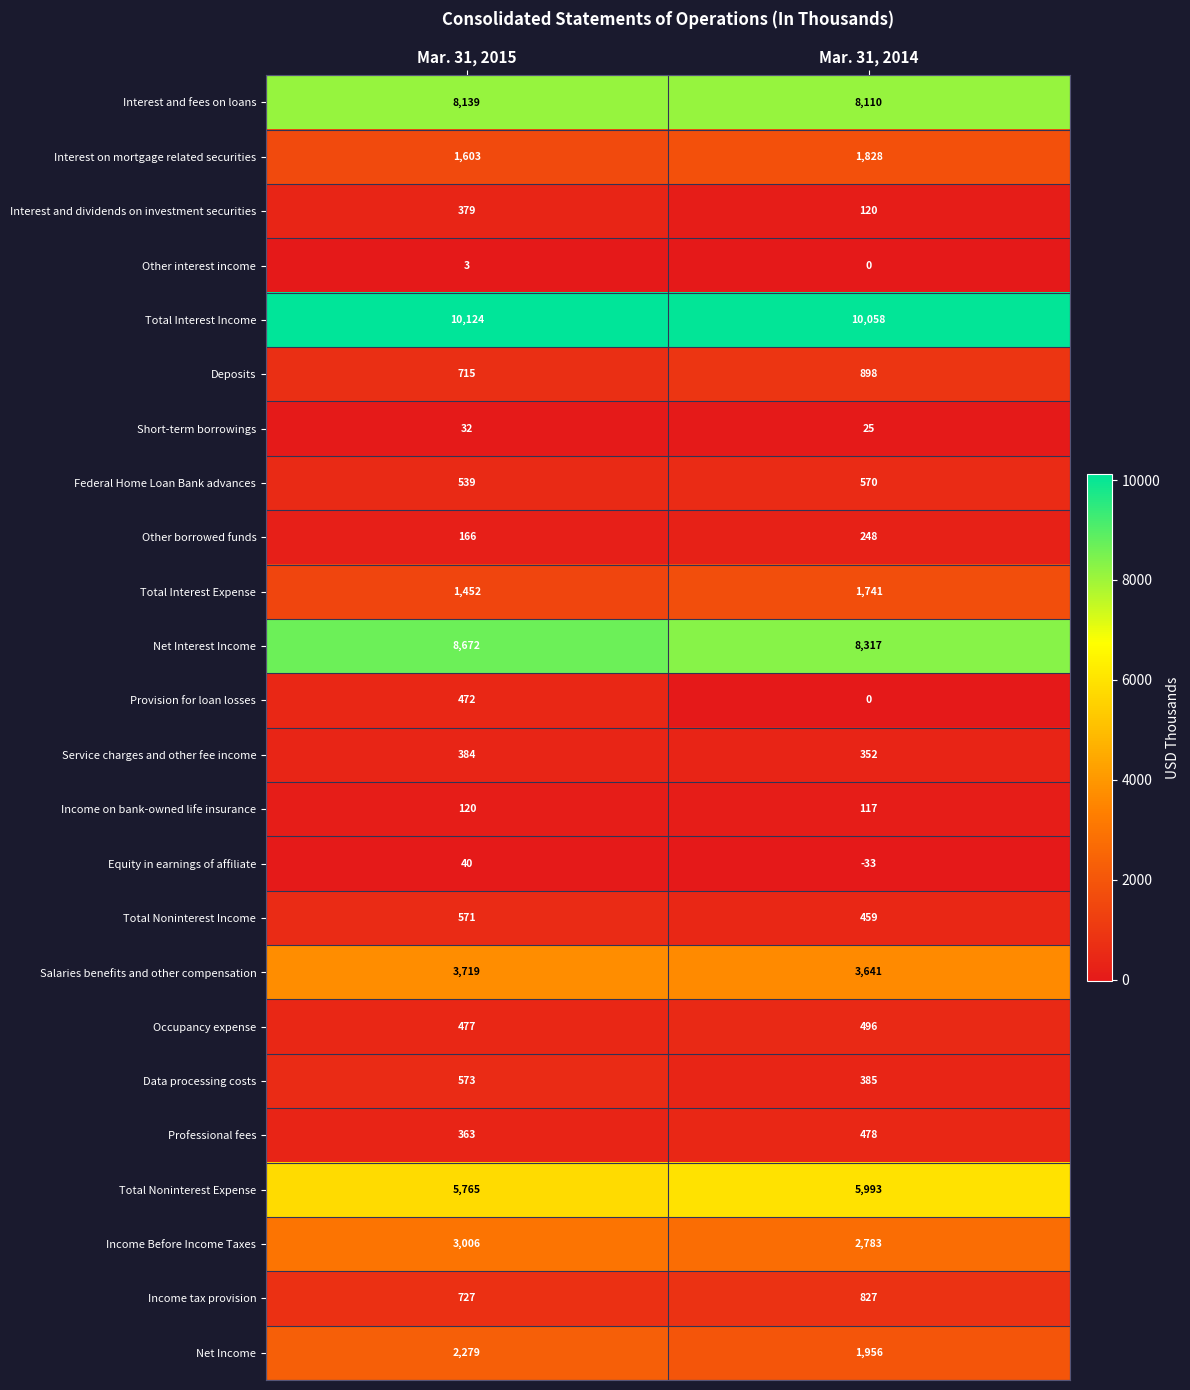

Which category has the highest value across all series?

Mar. 31, 2015